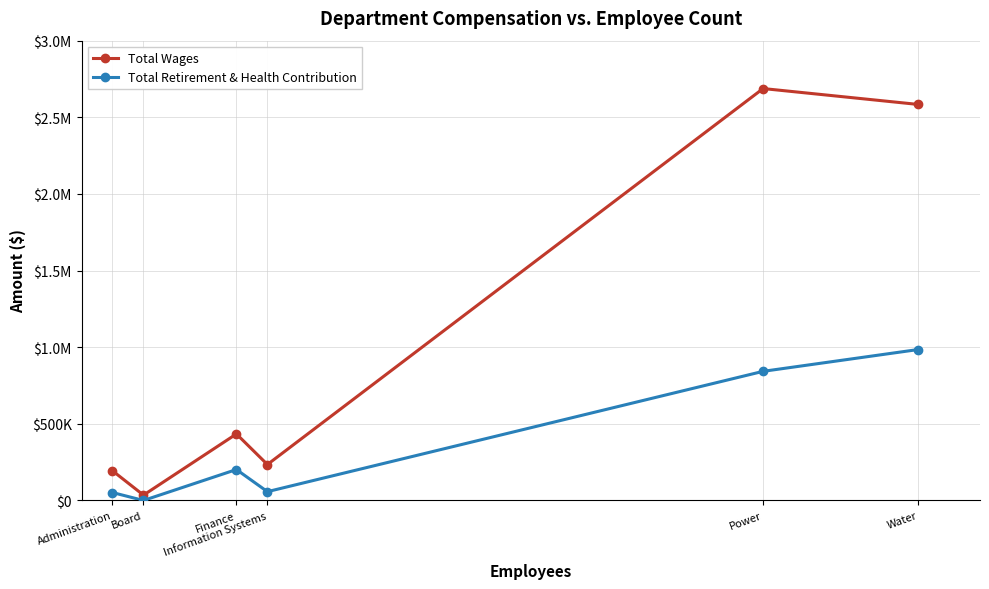

What are all the series names shown in the legend?

Total Wages, Total Retirement & Health Contribution